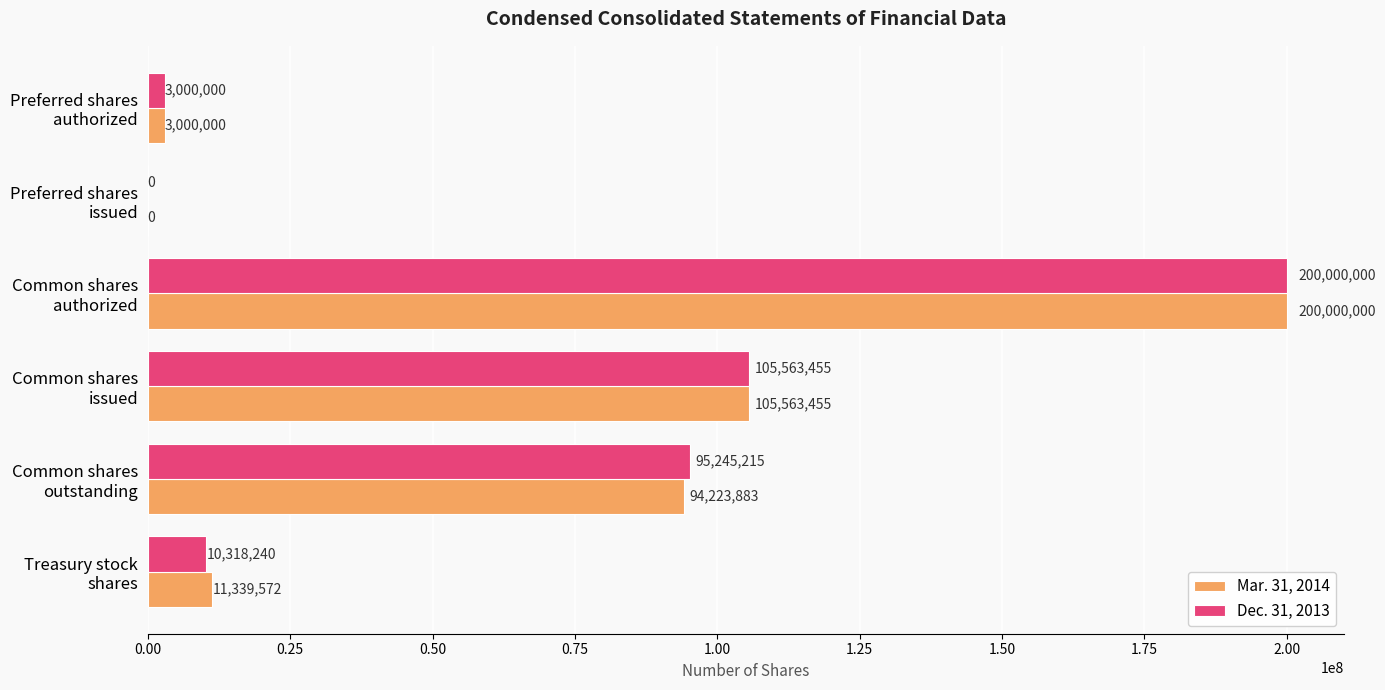

What is the greatest value displayed?

200000000